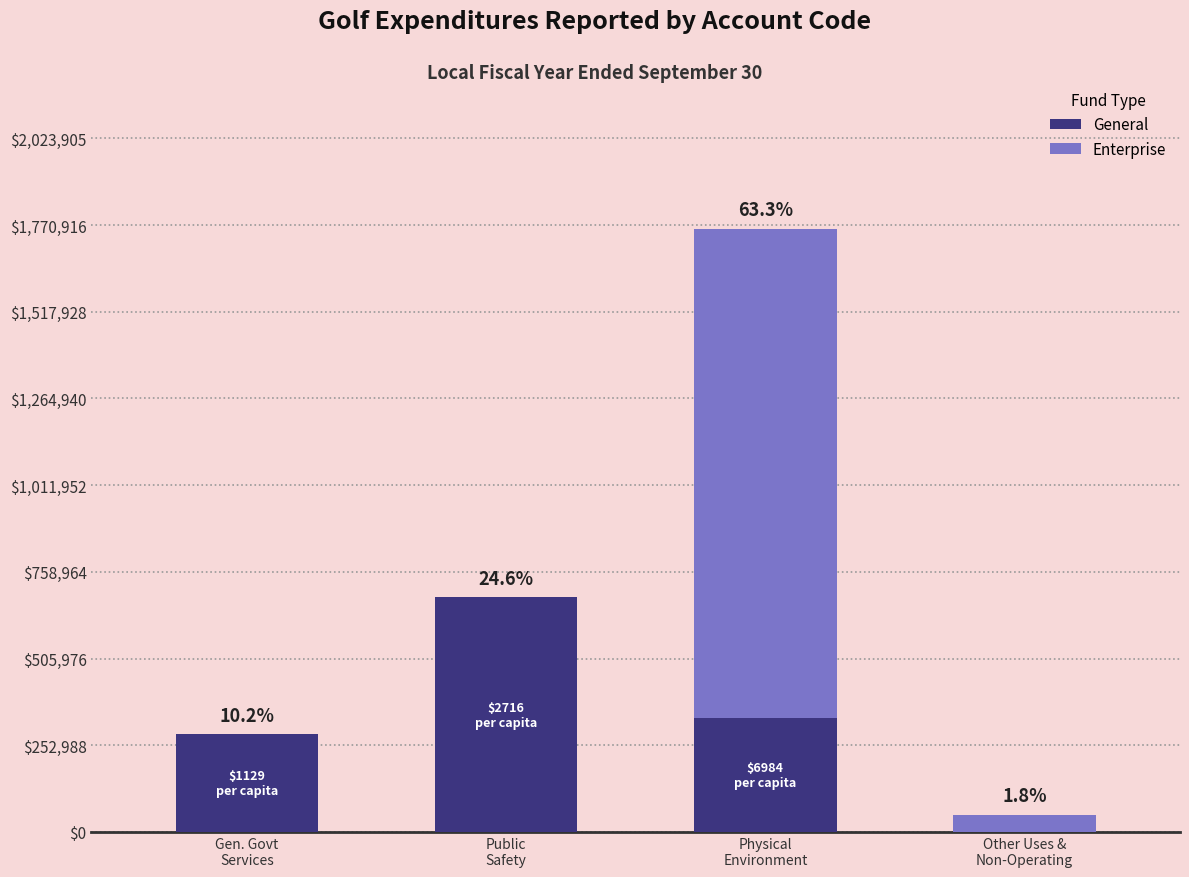

What are all the series names shown in the legend?

General, Enterprise